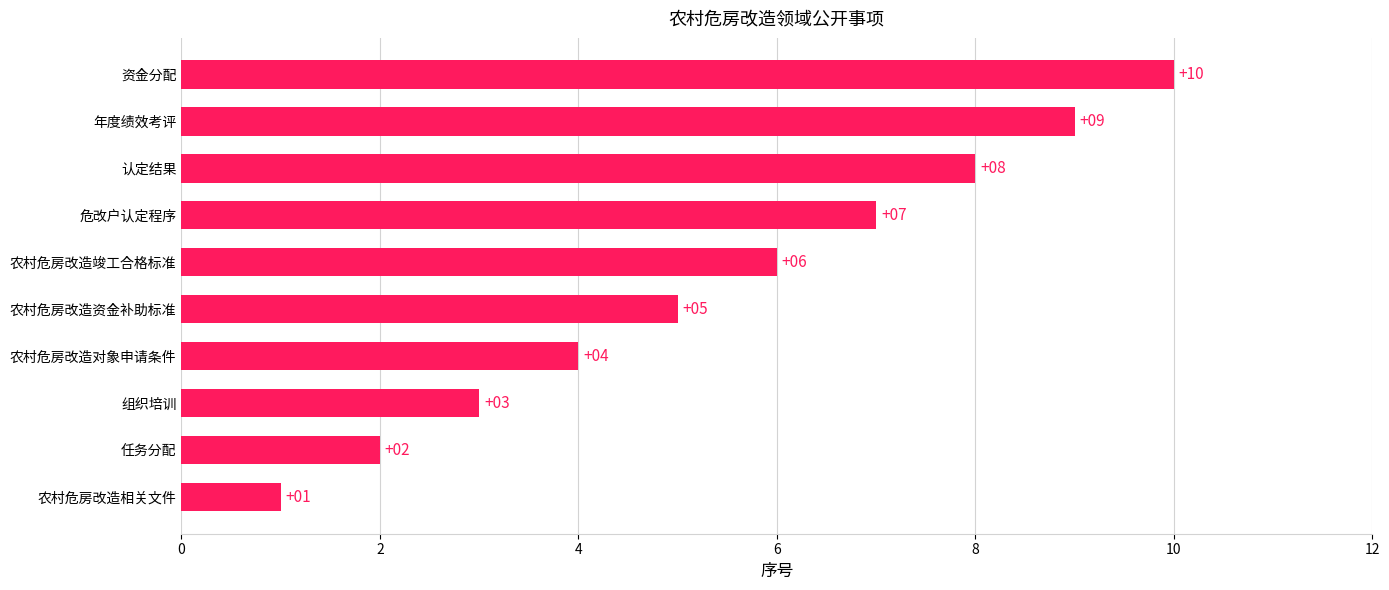

What is the change in value from 农村危房改造对象申请条件 to 认定结果?

+4